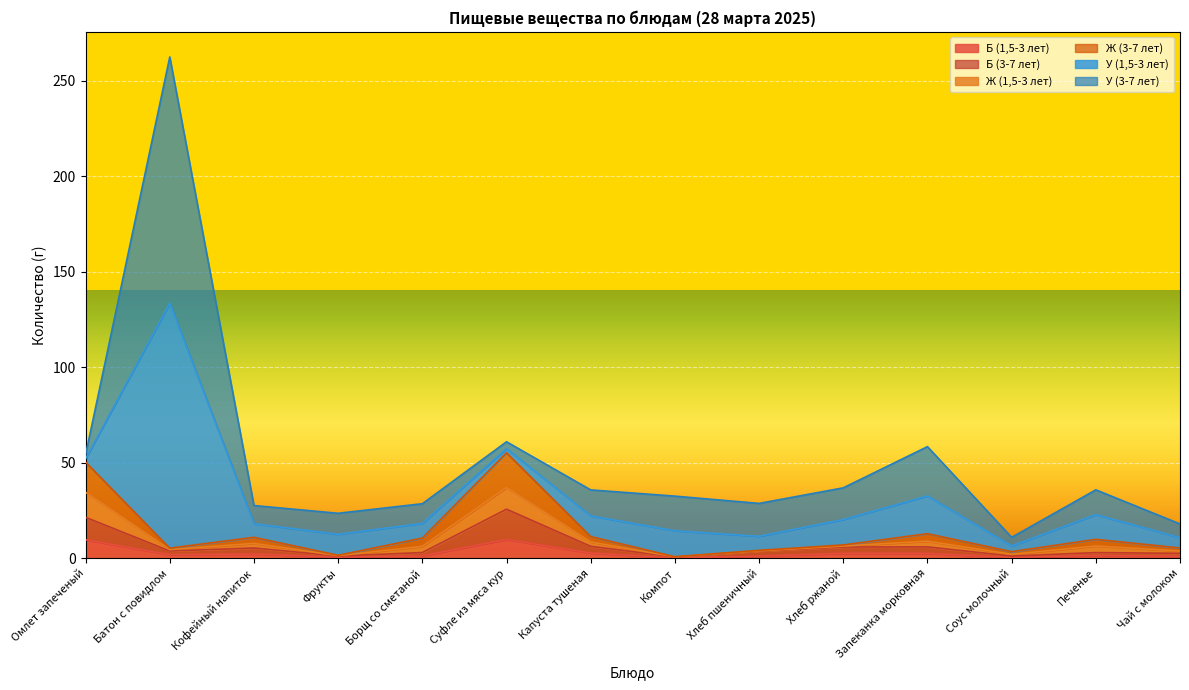

Does the chart display data point markers on the line(s)?

No